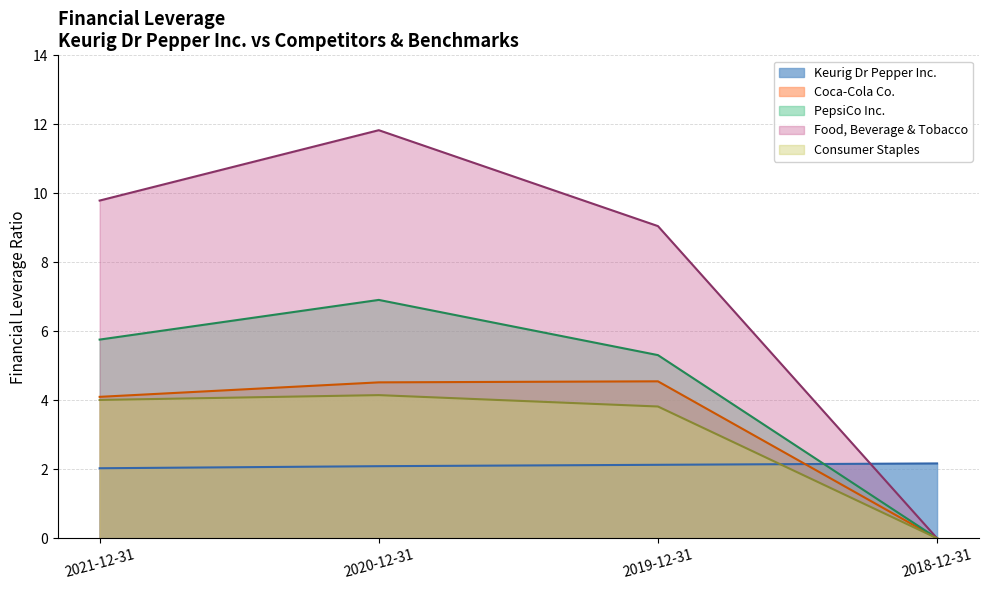

At how many categories does at least one series exceed 5?

3